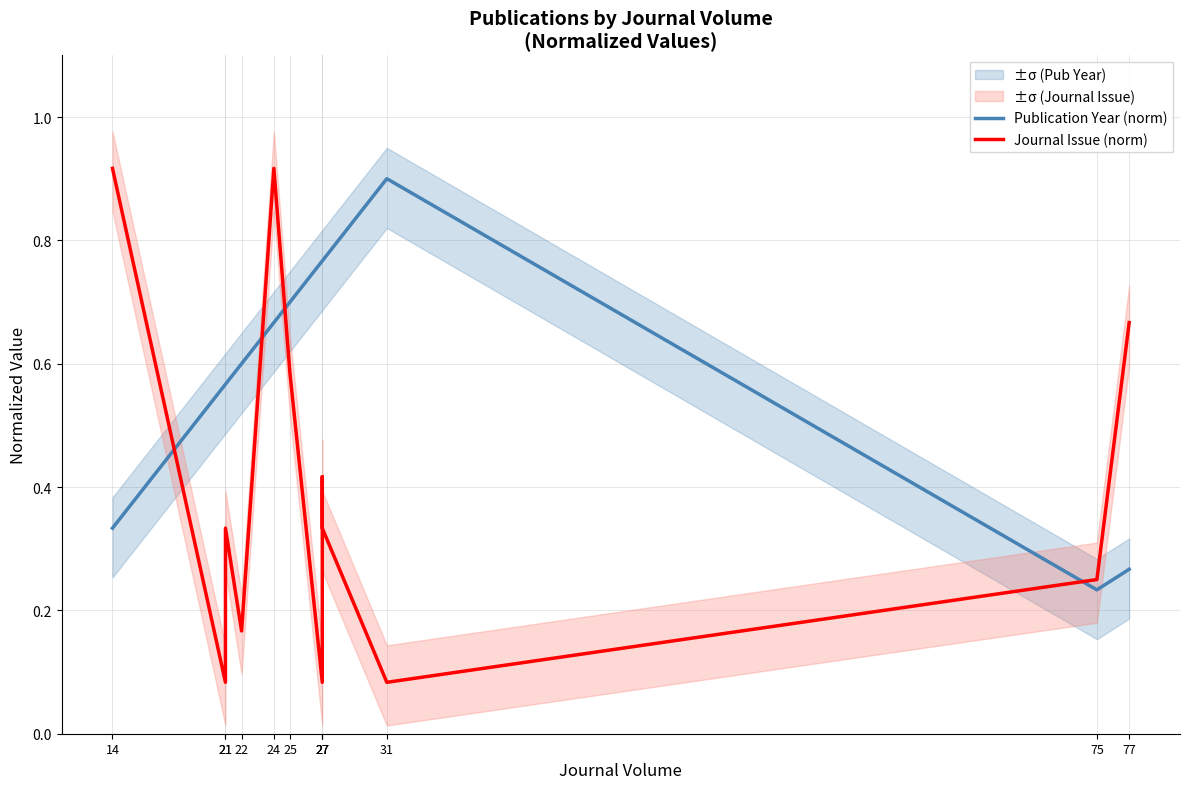

What is the approximate value of Journal Issue (norm) at 21?

0.3